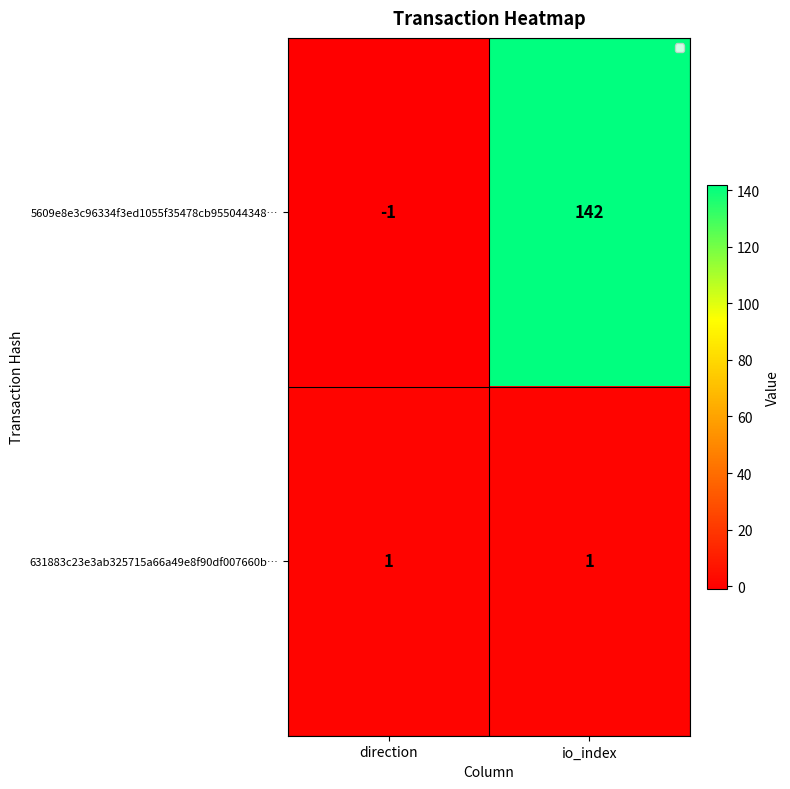

Which category has the highest value across all series?

io_index